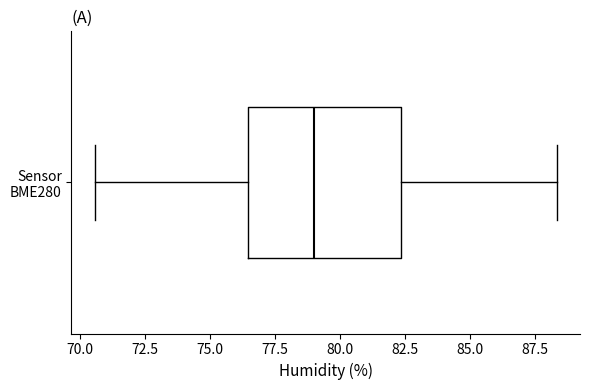

Where is the left edge of the box for Sensor BME280 on the x-axis? The values are not printed on the chart, so give them approximately, as read against the axis.

76.5